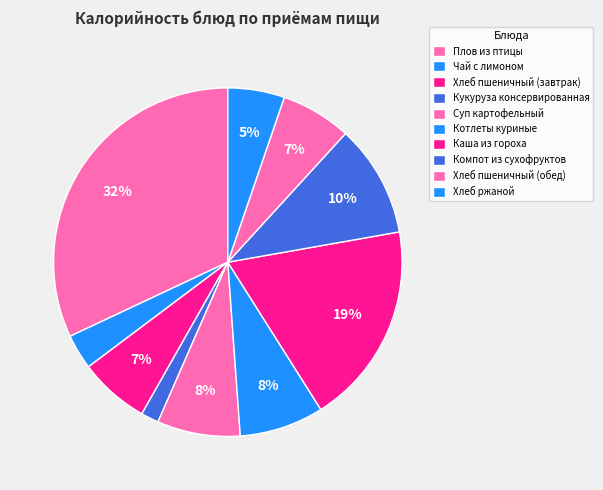

How many slices are in this pie chart?

10